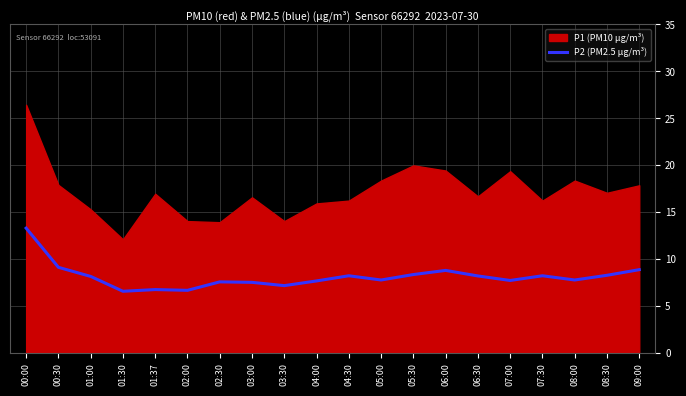

Which category has the highest value across all series?

00:00